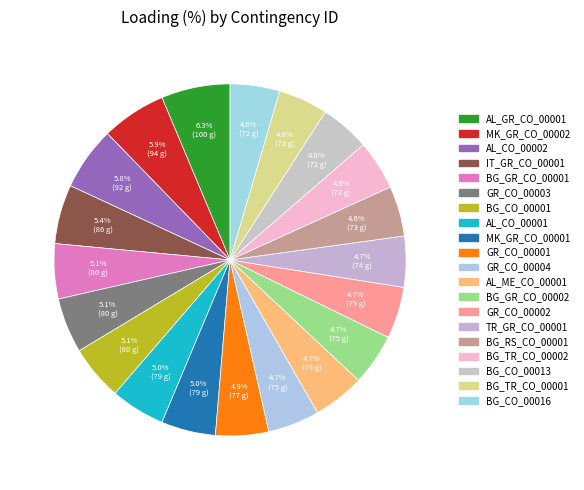

To the nearest percent, what portion does AL_CO_00001 represent?

5%